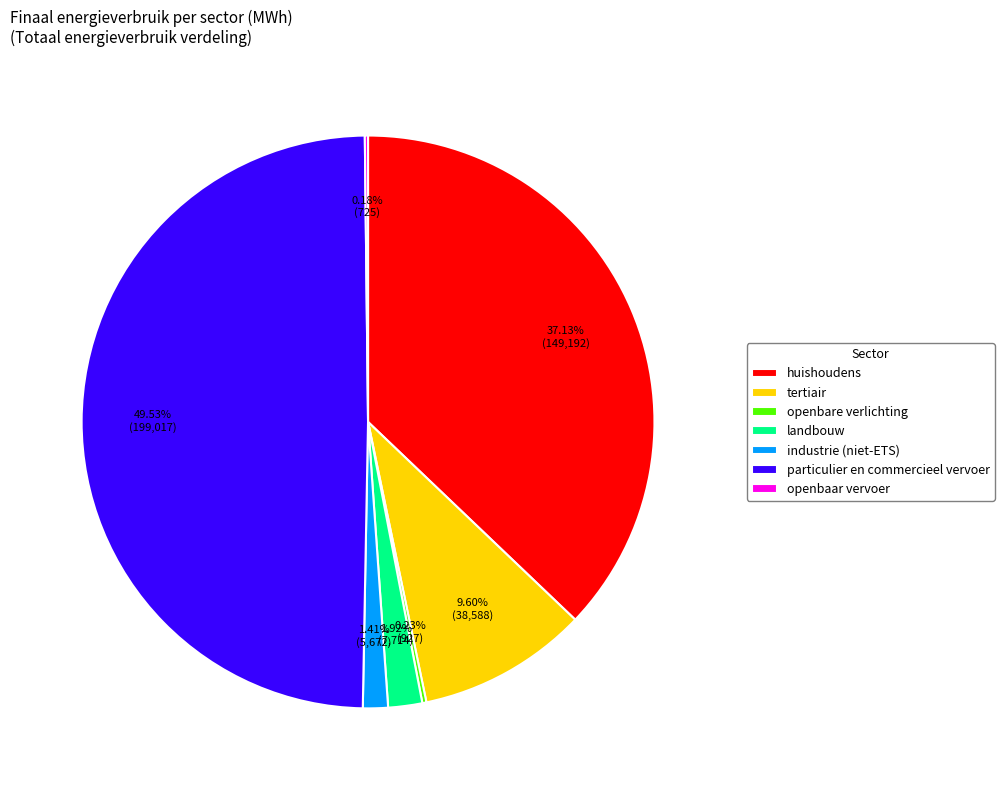

Is huishoudens the majority of the pie?

No